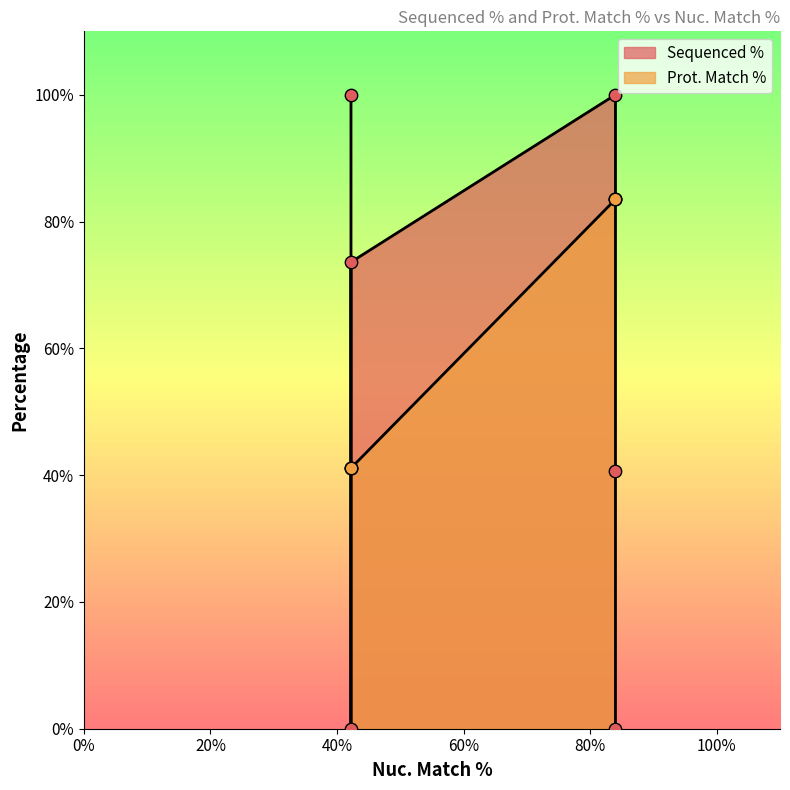

What are all the series names shown in the legend?

Sequenced %, Prot. Match %